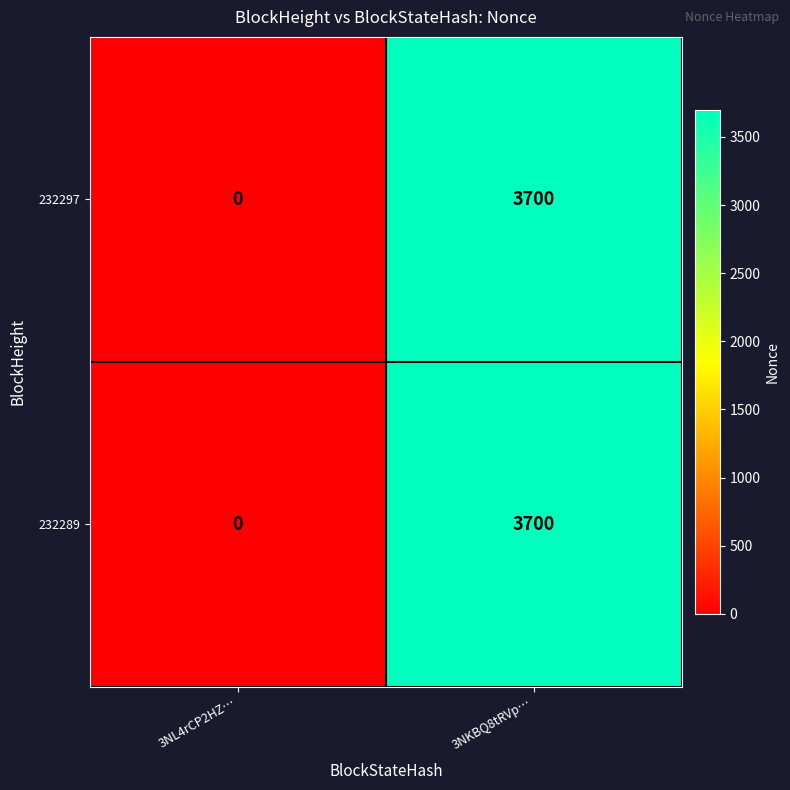

Where is 232289 nearest to the value 1850?

3NL4rCP2HZ…